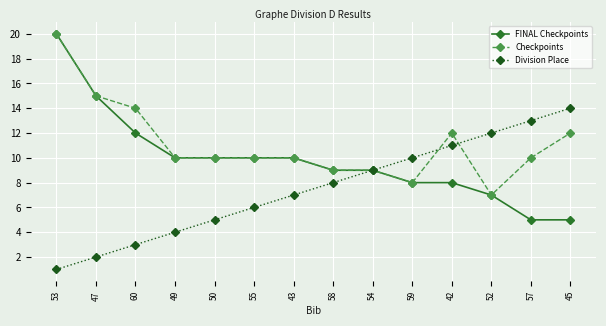

The value of Checkpoints at 50 is 5. True or false?

False